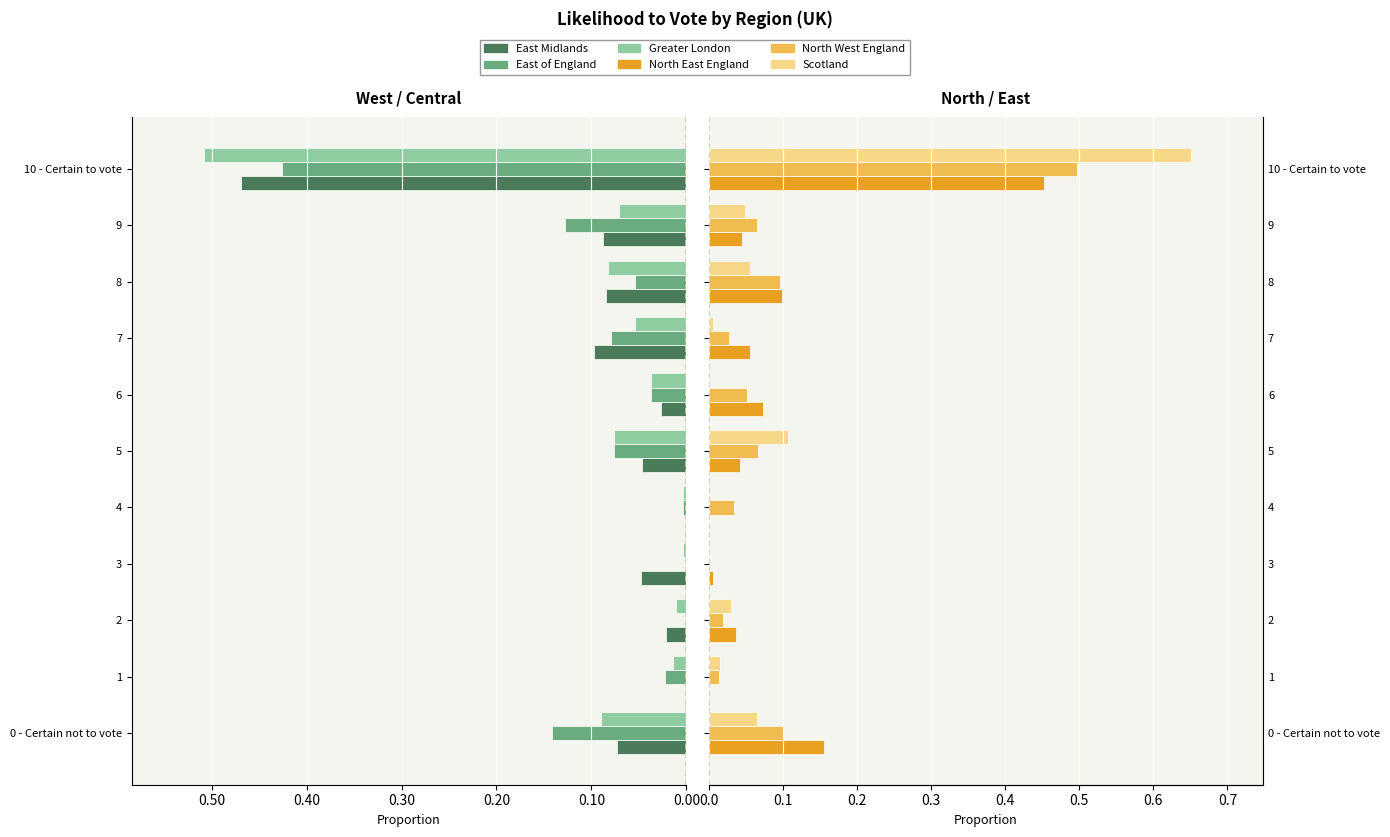

Reading right to left, transcribe all the data shown in this chart.

East Midlands: -0.5	-0.1	-0.1	-0.1	-0.0	-0.0	0.0	-0.0	-0.0	0.0	-0.1
East of England: -0.4	-0.1	-0.1	-0.1	-0.0	-0.1	-0.0	0.0	0.0	-0.0	-0.1
Greater London: -0.5	-0.1	-0.1	-0.1	-0.0	-0.1	-0.0	-0.0	-0.0	-0.0	-0.1
North East England: 0.5	0.0	0.1	0.1	0.1	0.0	0.0	0.0	0.0	0.0	0.2
North West England: 0.5	0.1	0.1	0.0	0.1	0.1	0.0	0.0	0.0	0.0	0.1
Scotland: 0.7	0.0	0.1	0.0	0.0	0.1	0.0	0.0	0.0	0.0	0.1